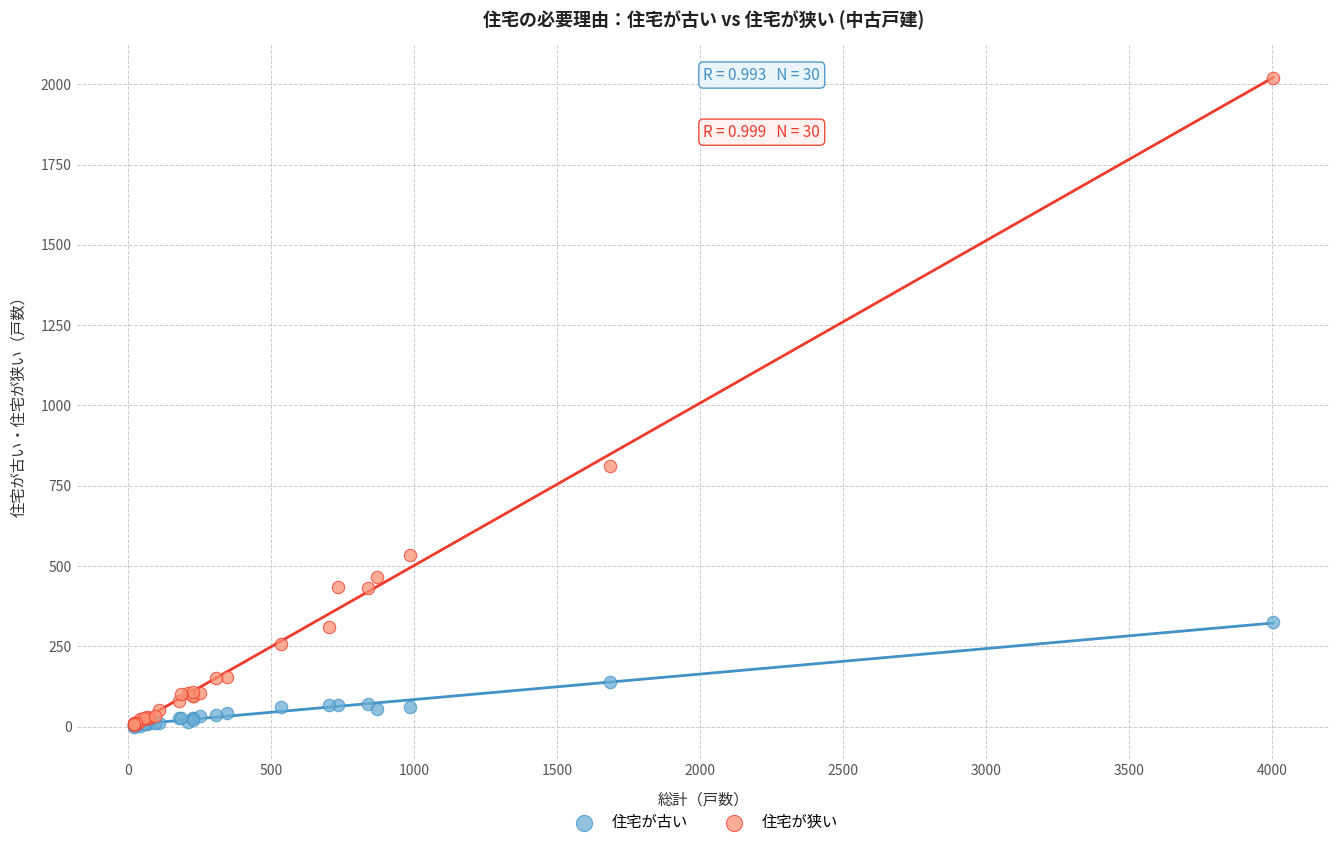

In the 住宅が狭い series, what Y value is closest to 1012?

810